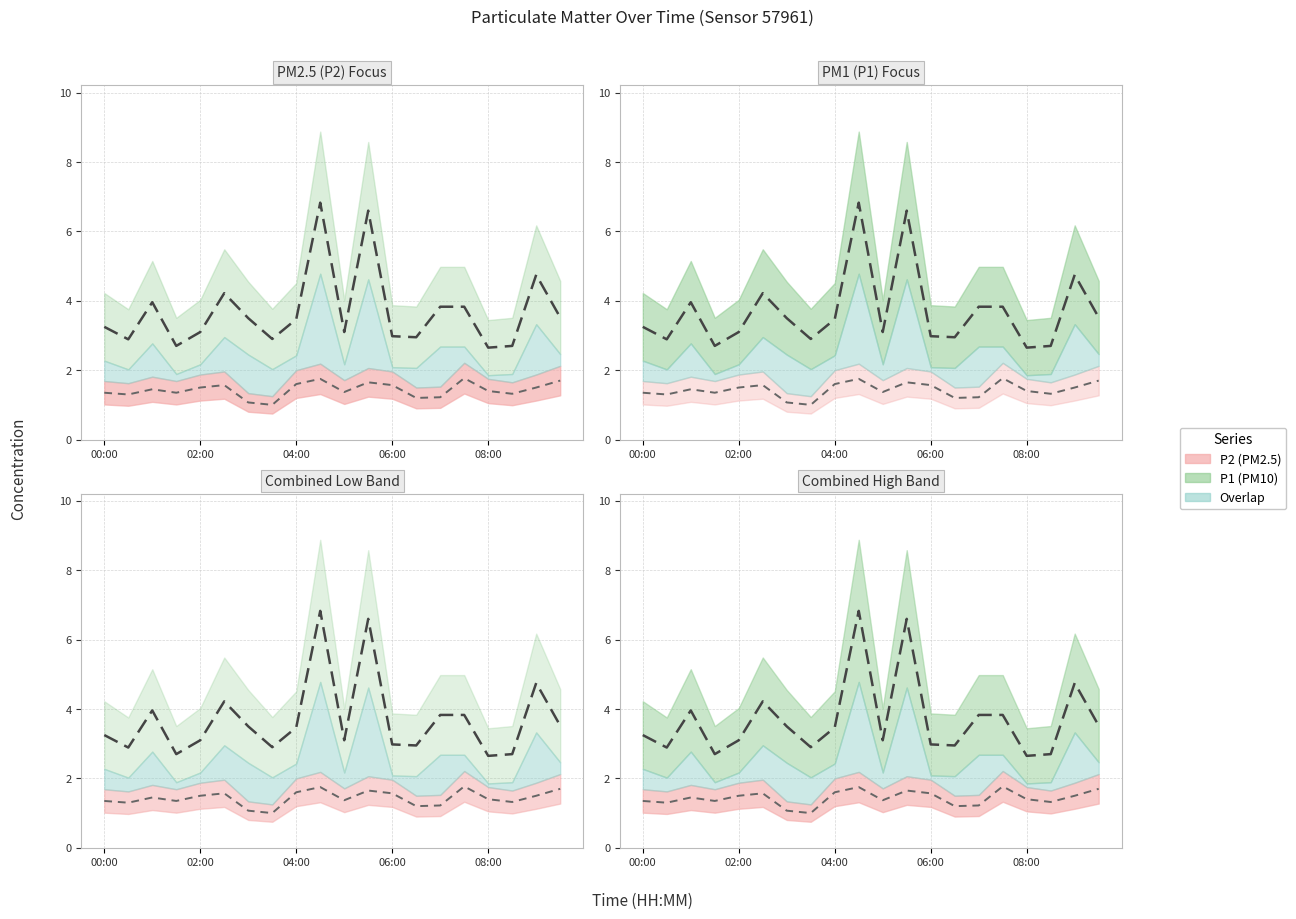

Where is P2 median nearest to the value 1?

7